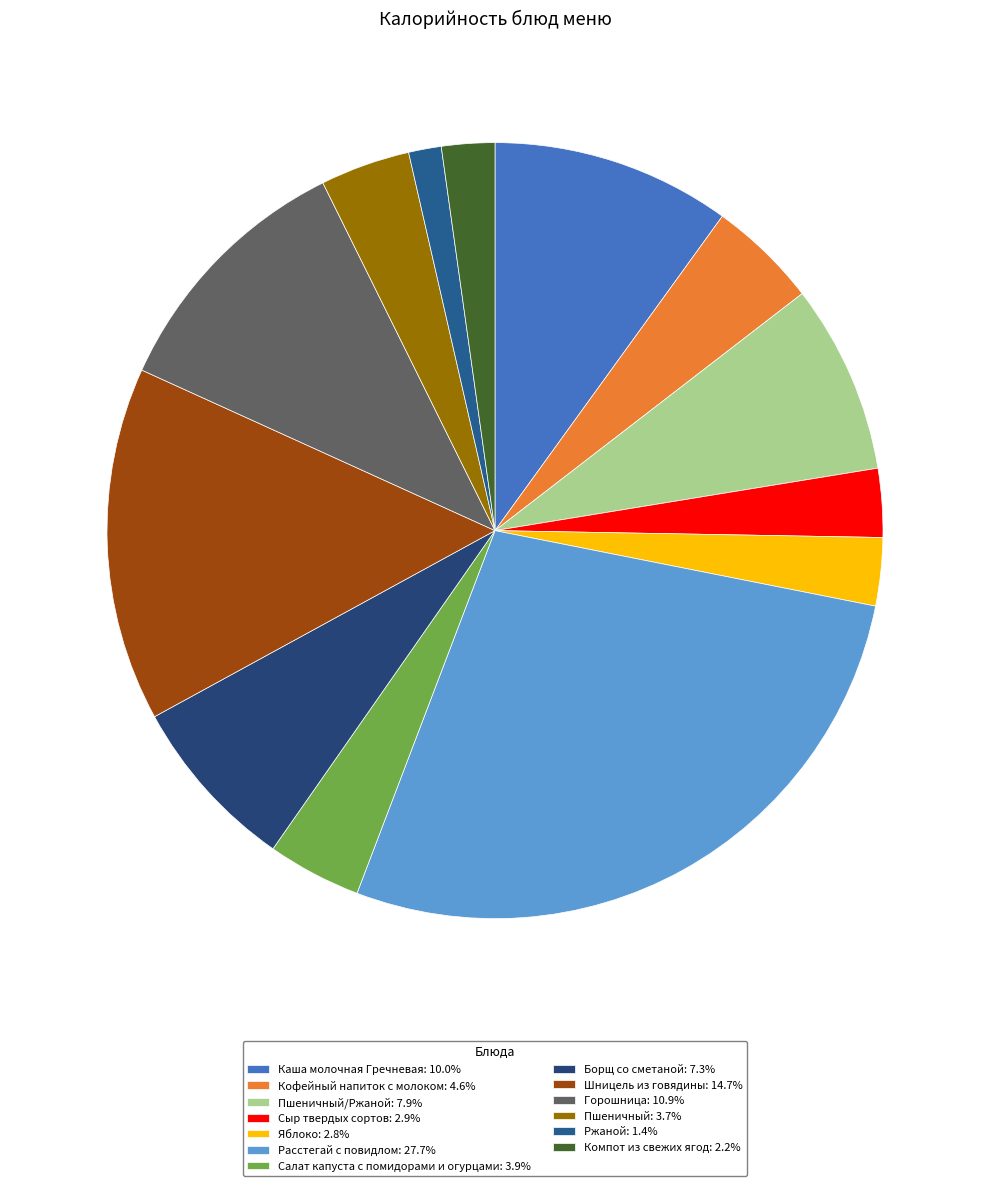

How many slices are in this pie chart?

13